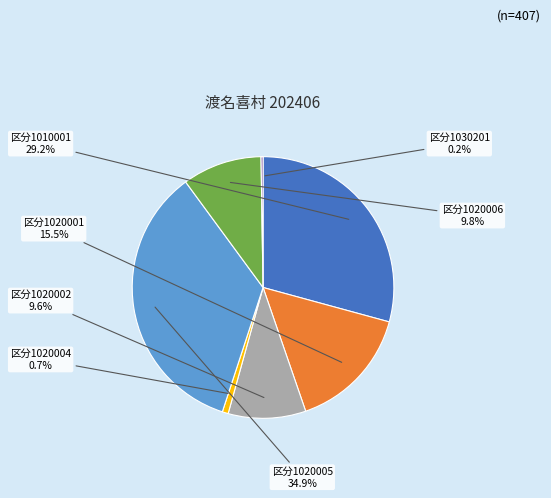

Is there any slice that represents more than half of the pie?

No